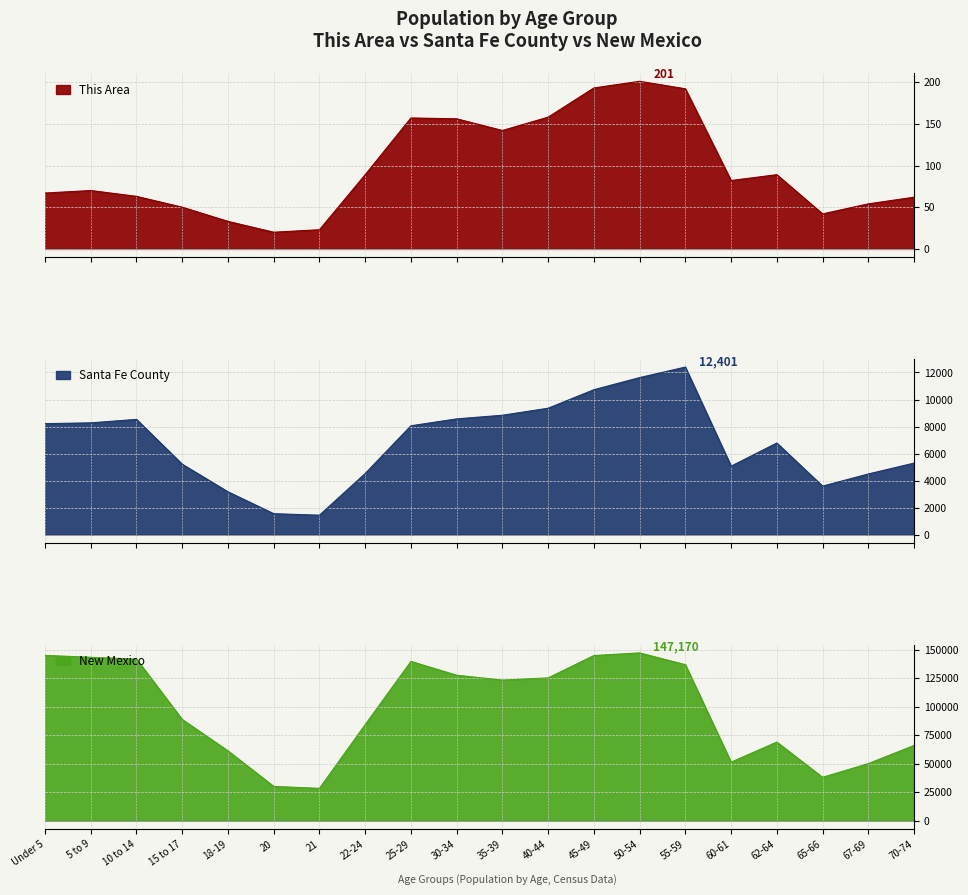

Where does the This Area series first go above 82?

22-24